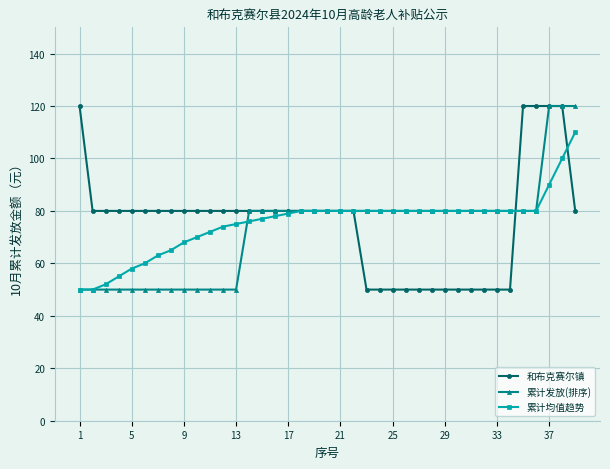

What is the maximum value for 累计发放(排序)?

120